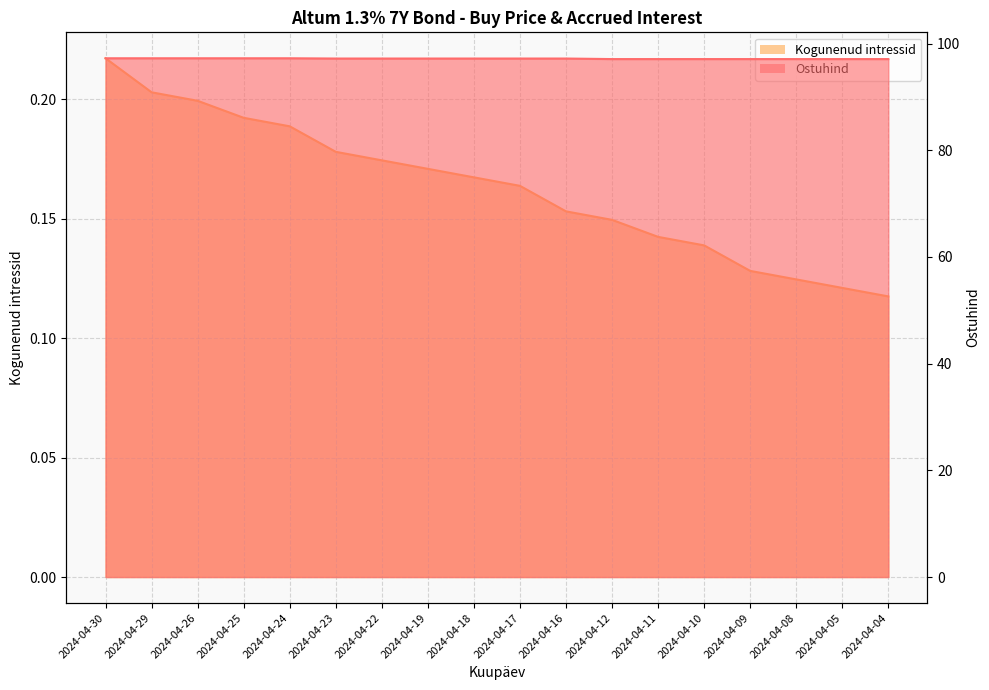

How many lines are shown in the chart?

2